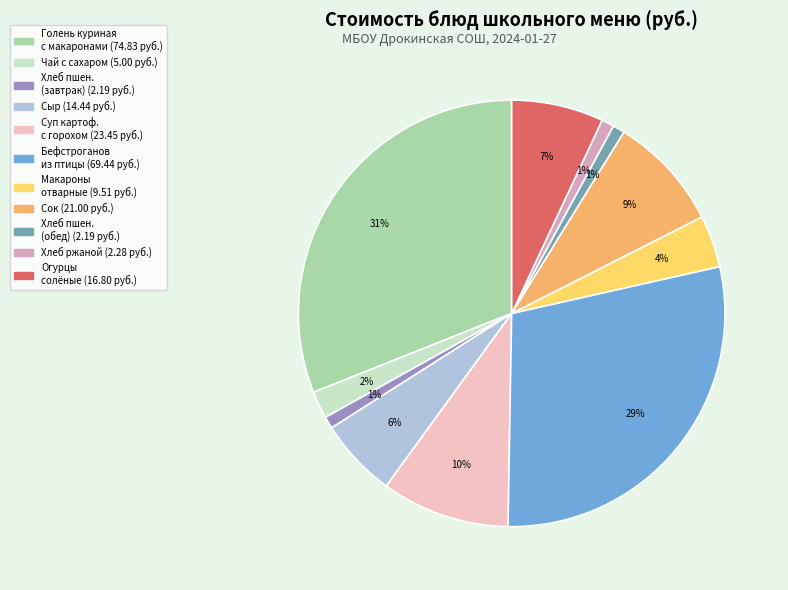

To the nearest percent, what is the difference between the largest and smallest slice percentages?

30%